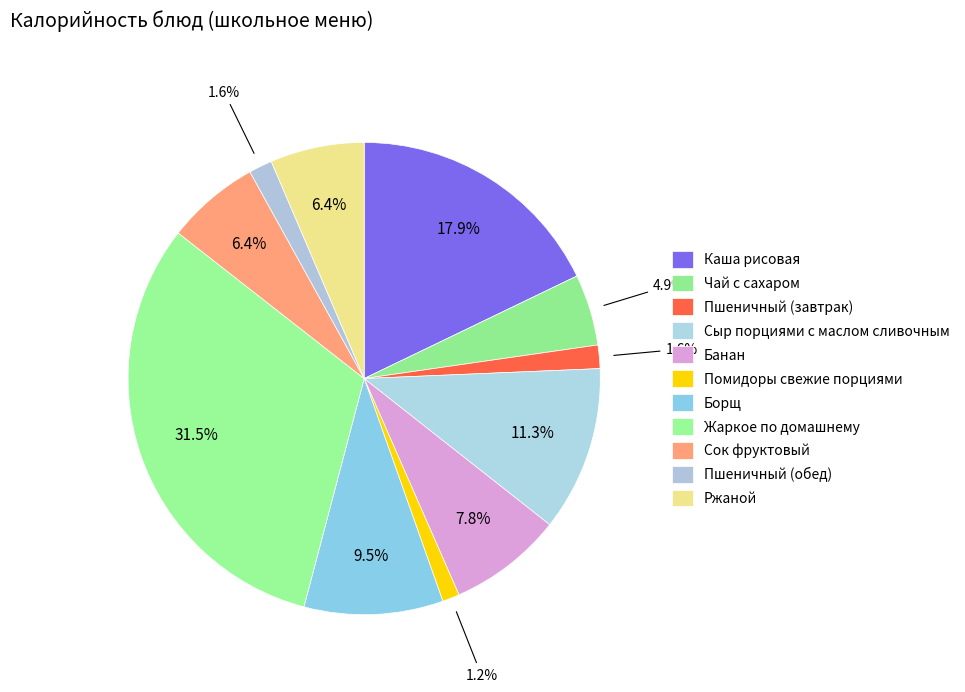

To the nearest percent, what is the difference between the largest and smallest slice percentages?

30%